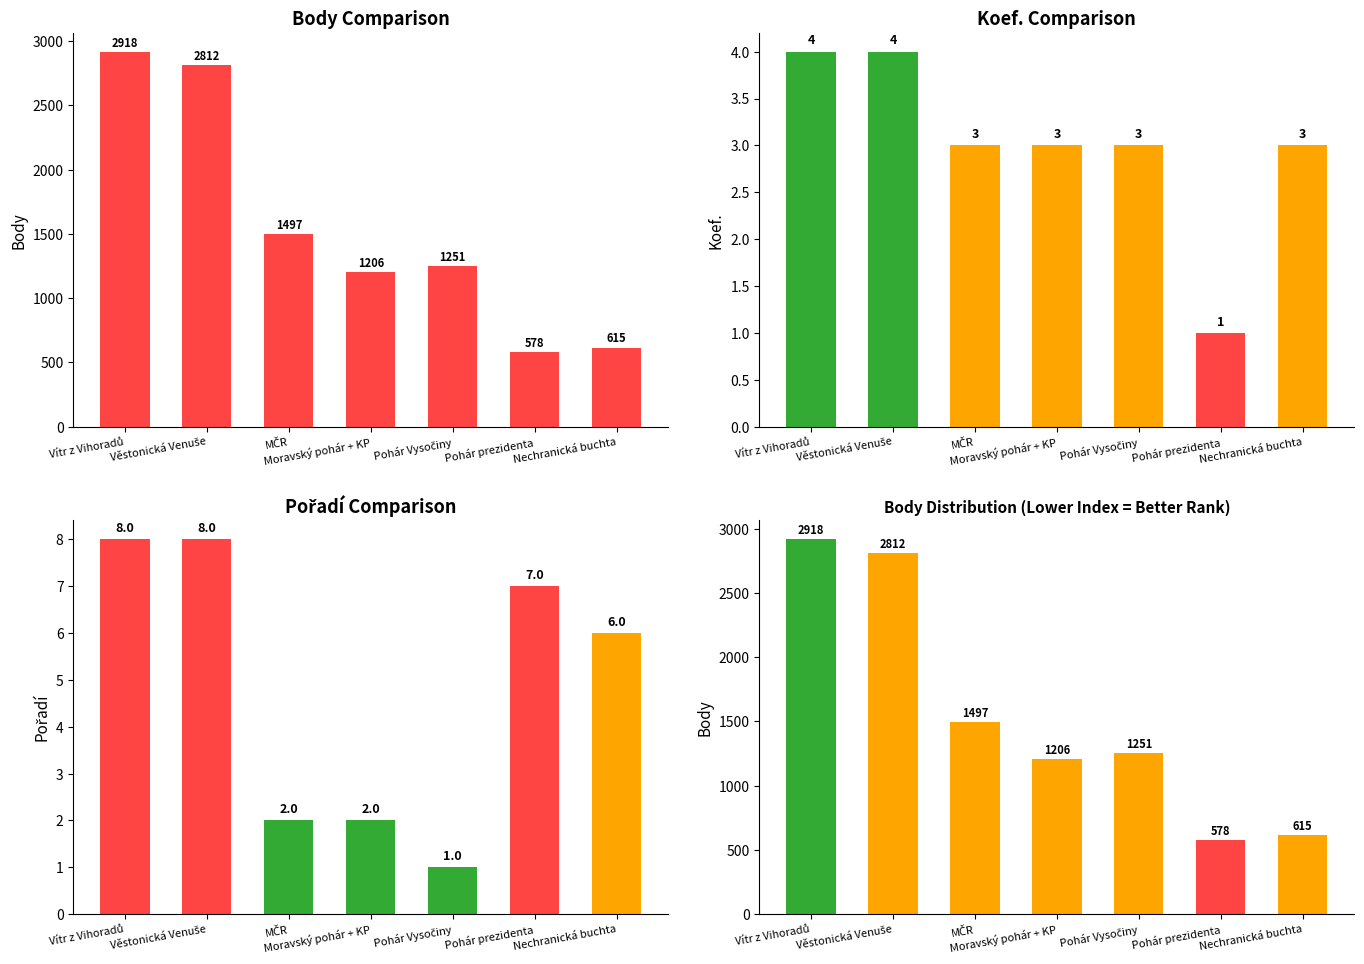

How many categories are shown in the chart?

7